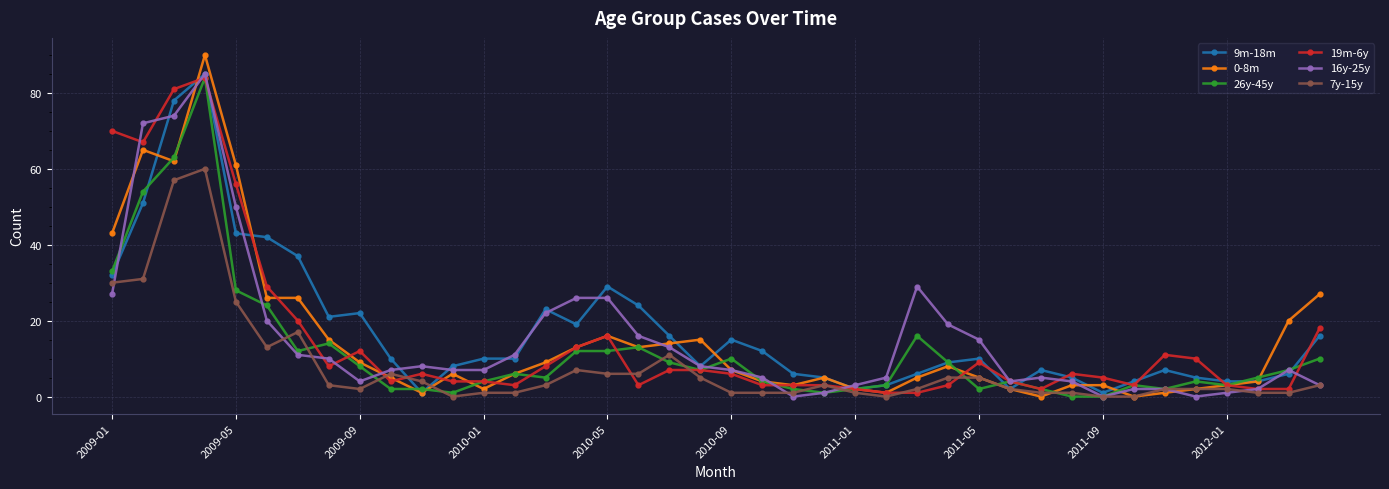

How many distinct data groups are displayed?

6